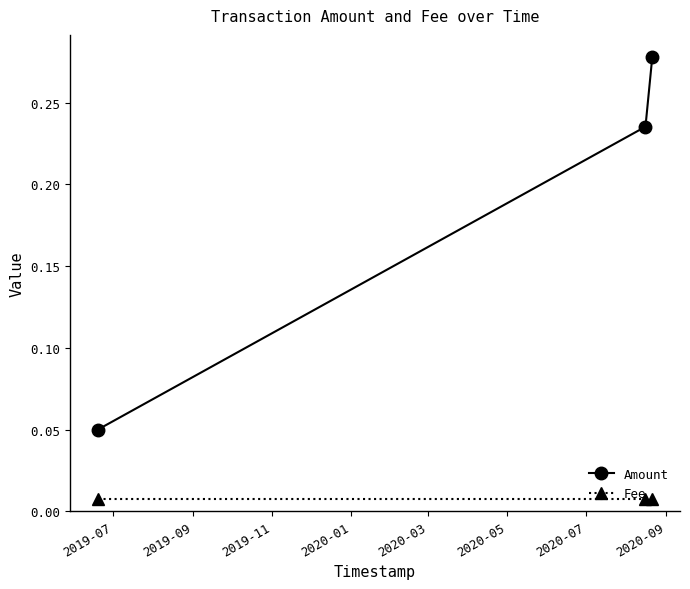

Which series has the largest total across all categories?

Amount